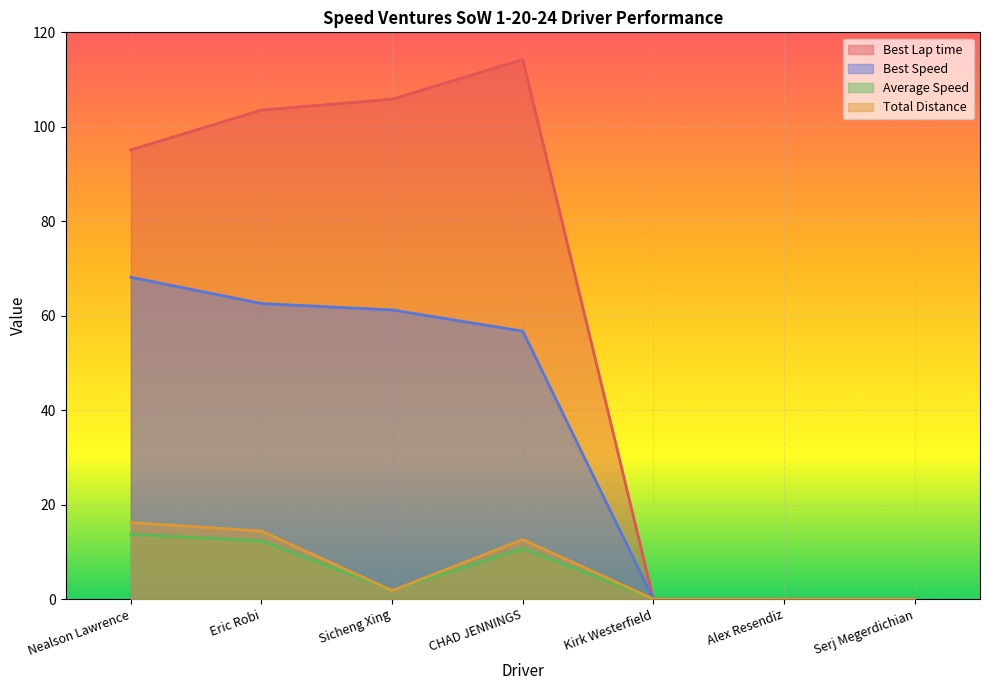

True or false: Best Speed and Best Lap time intersect in this chart.

False